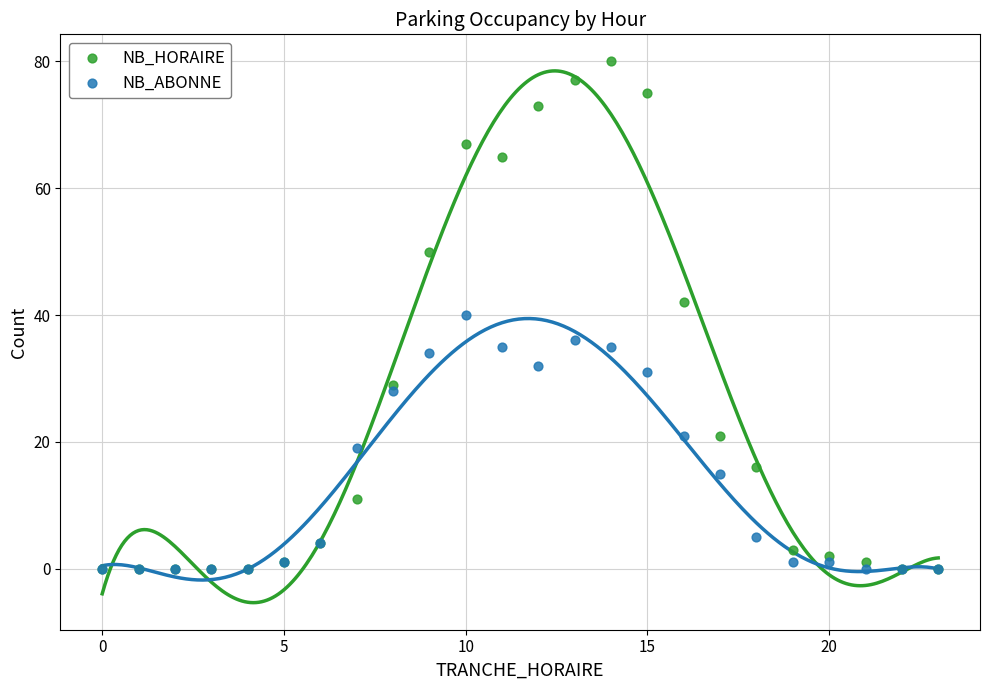

Which series reaches the maximum Y coordinate?

NB_HORAIRE